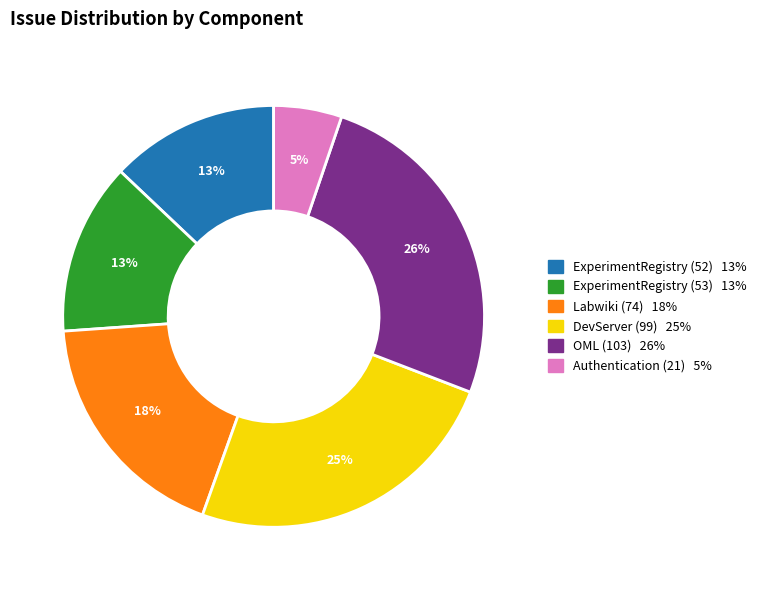

Combined, do ExperimentRegistry (52) and Authentication (21) account for over 50%?

No